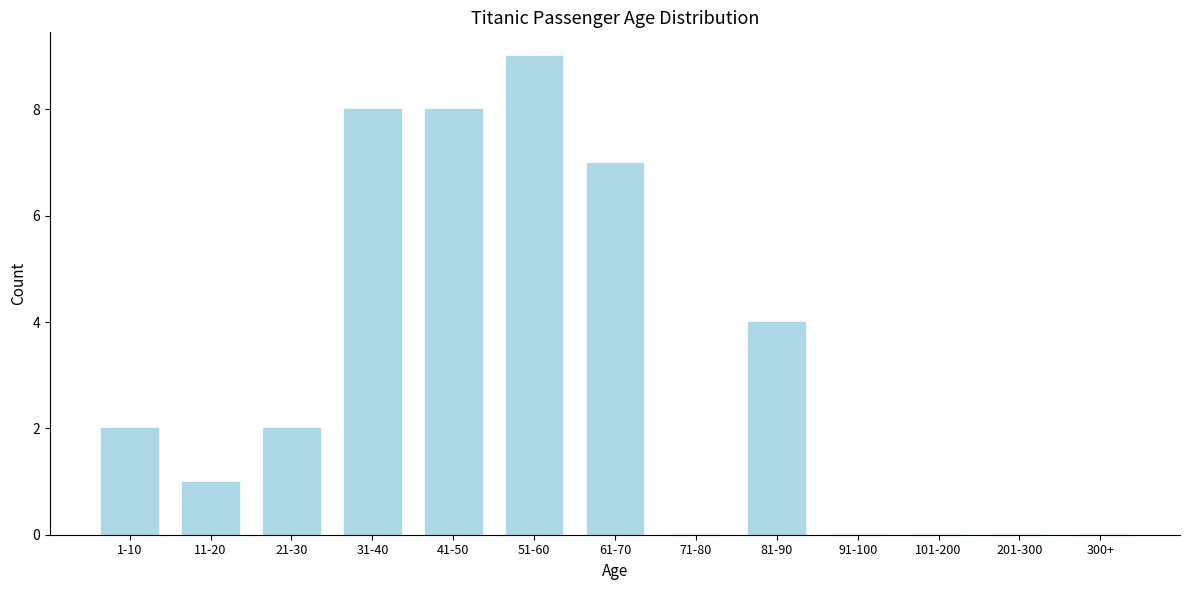

Reading right to left, list all the values displayed in this chart.

300+=0	201-300=0	101-200=0	91-100=0	81-90=4	71-80=0	61-70=7	51-60=9	41-50=8	31-40=8	21-30=2	11-20=1	1-10=2